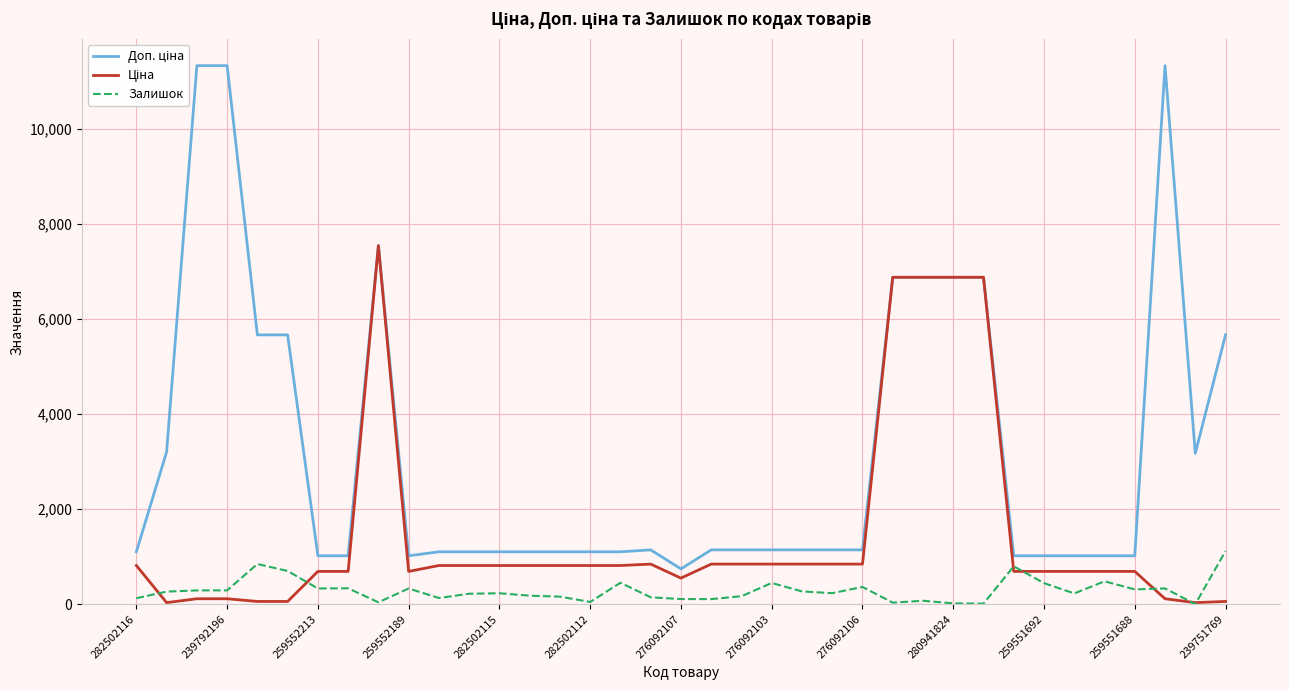

What is the total value across all series at 16?

2364.8